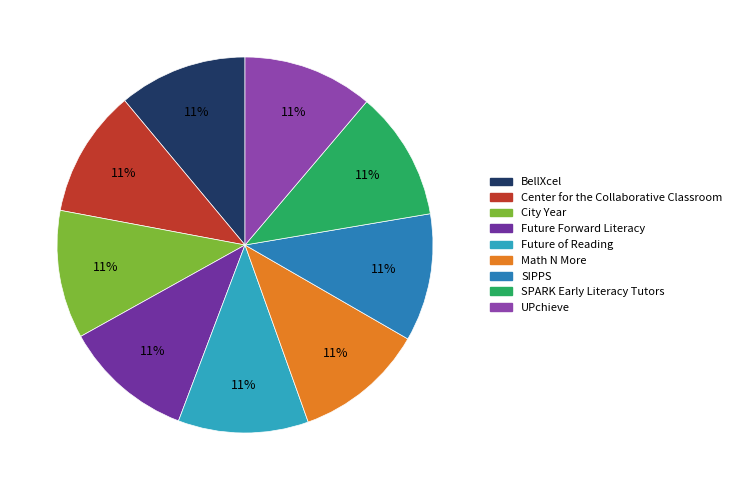

True or false: UPchieve accounts for 21% of the total.

False